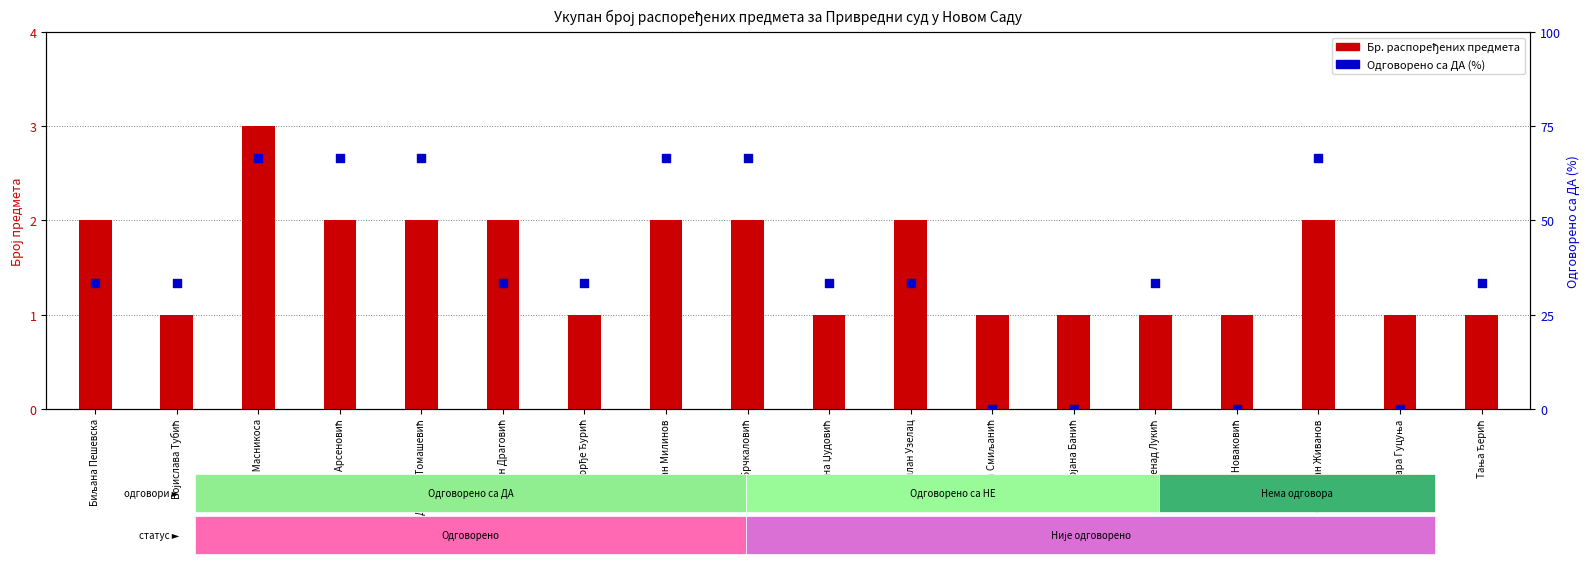

Which series reaches the maximum Y coordinate?

Одговорено са ДА (%)